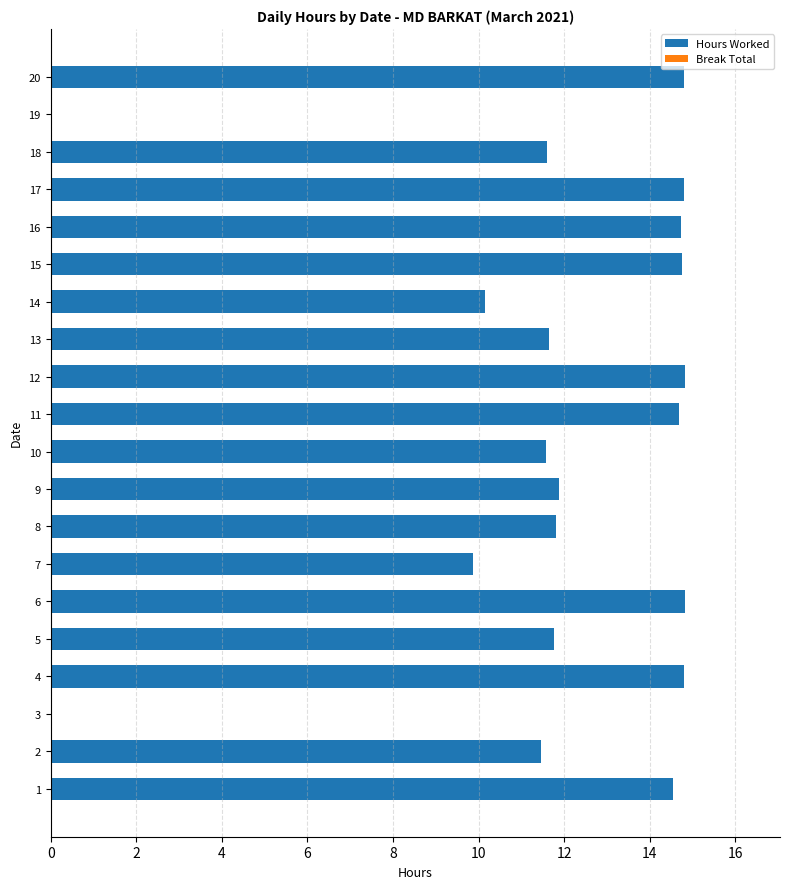

What is the sum of all values?

234.5